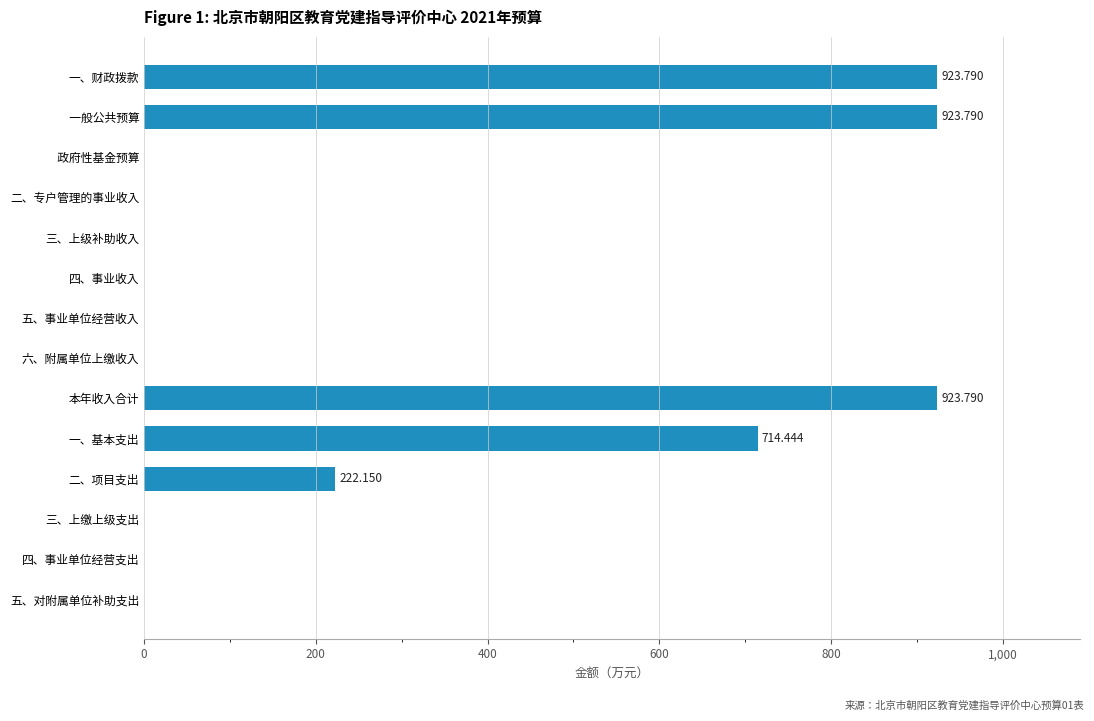

What is the sum of all values?

3708.0